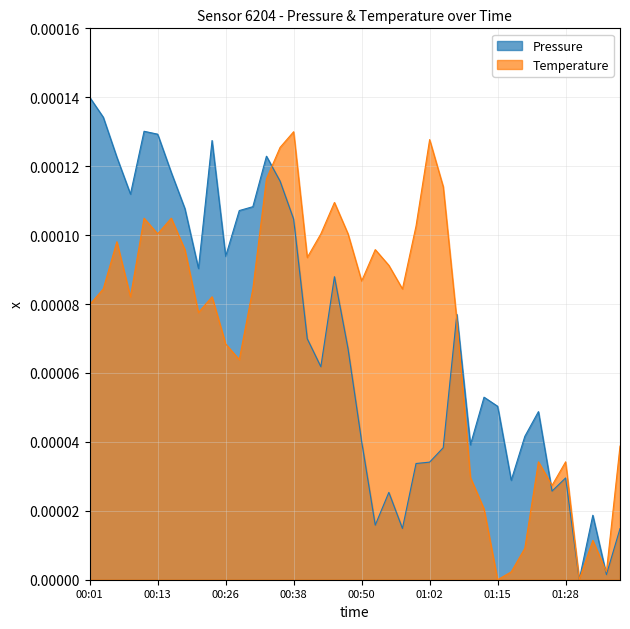

Reading right to left, transcribe all the data shown in this chart.

Pressure: 01:38=0.0	01:36=0.0	01:33=0.0	01:31=0.0	01:28=0.0	01:26=0.0	01:23=0.0	01:20=0.0	01:17=0.0	01:15=0.0	01:12=0.0	01:10=0.0	01:07=0.0	01:04=0.0	01:02=0.0	01:00=0.0	00:57=0.0	00:55=0.0	00:52=0.0	00:50=0.0	00:47=0.0	00:45=0.0	00:43=0.0	00:40=0.0	00:38=0.0	00:35=0.0	00:33=0.0	00:30=0.0	00:28=0.0	00:26=0.0	00:23=0.0	00:21=0.0	00:18=0.0	00:16=0.0	00:13=0.0	00:11=0.0	00:08=0.0	00:06=0.0	00:04=0.0	00:01=0.0
Temperature: 01:38=0.0	01:36=0.0	01:33=0.0	01:31=0.0	01:28=0.0	01:26=0.0	01:23=0.0	01:20=0.0	01:17=0.0	01:15=0.0	01:12=0.0	01:10=0.0	01:07=0.0	01:04=0.0	01:02=0.0	01:00=0.0	00:57=0.0	00:55=0.0	00:52=0.0	00:50=0.0	00:47=0.0	00:45=0.0	00:43=0.0	00:40=0.0	00:38=0.0	00:35=0.0	00:33=0.0	00:30=0.0	00:28=0.0	00:26=0.0	00:23=0.0	00:21=0.0	00:18=0.0	00:16=0.0	00:13=0.0	00:11=0.0	00:08=0.0	00:06=0.0	00:04=0.0	00:01=0.0